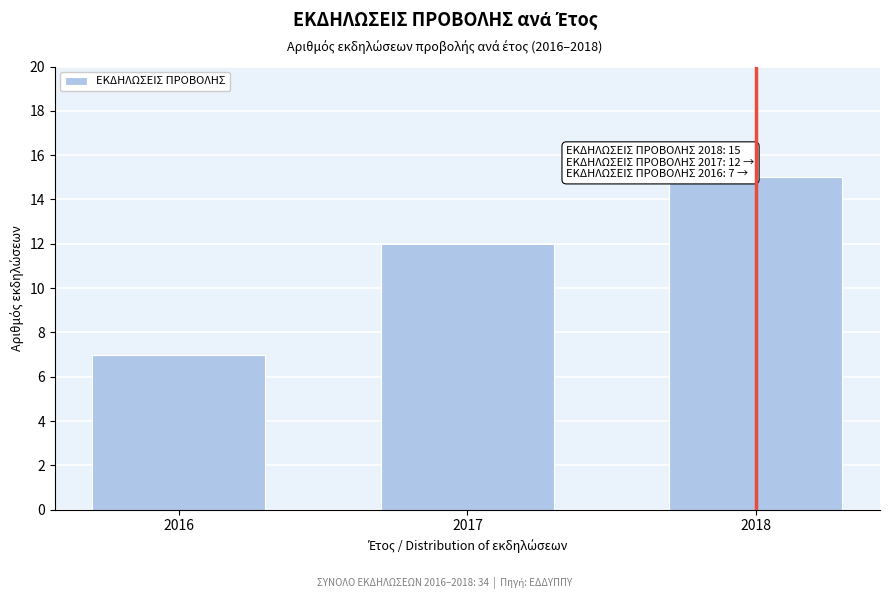

Reading left to right, what are all the values shown in this chart?

7	12	15